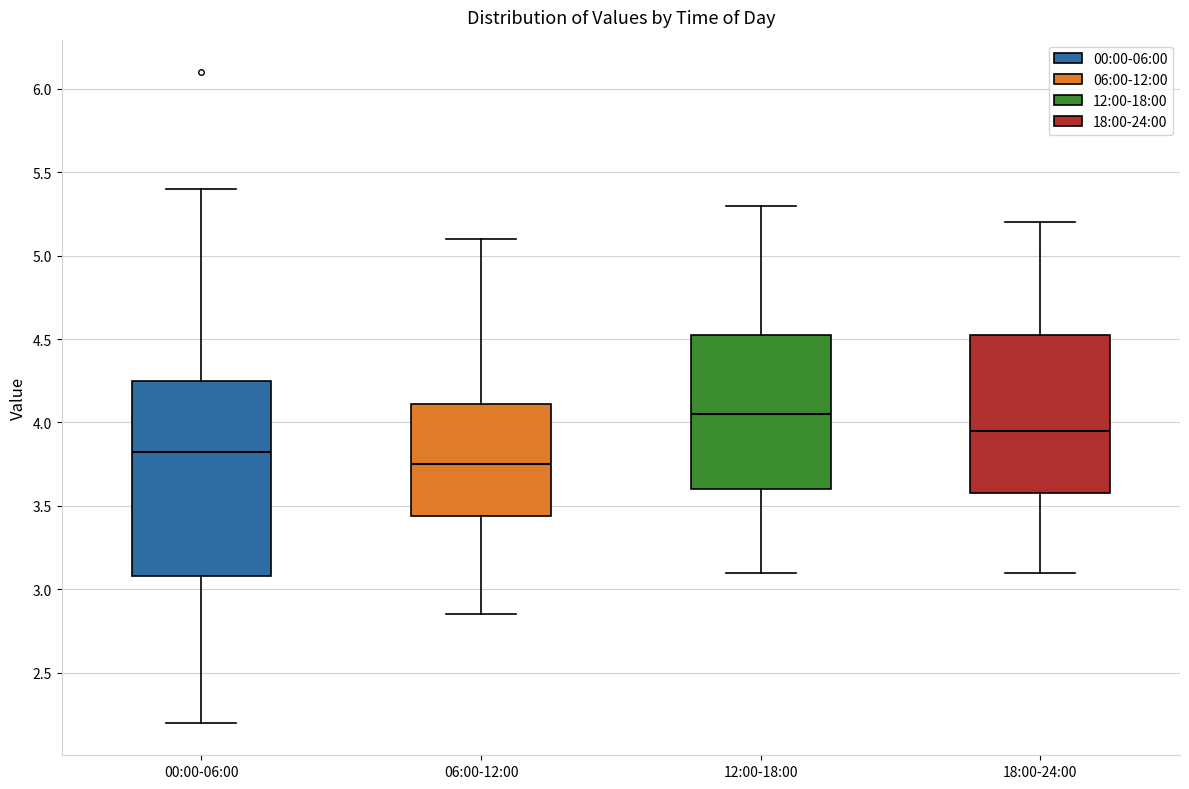

Where does the lower whisker of the box for 18:00-24:00 end on the y-axis? The values are not printed on the chart, so give them approximately, as read against the axis.

3.10